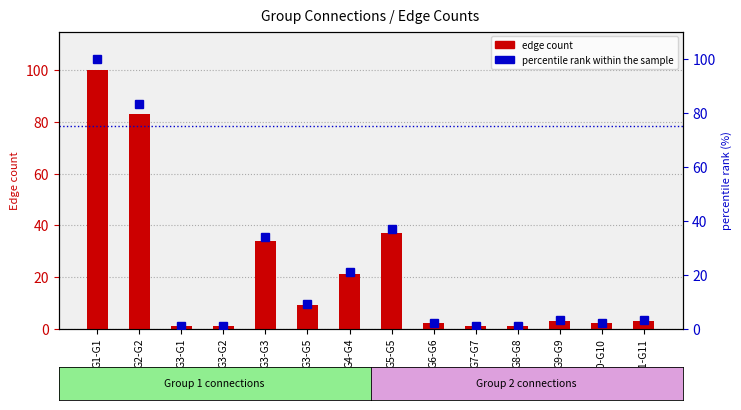

The chart shows a value of 54 at G5-G5. True or false?

False